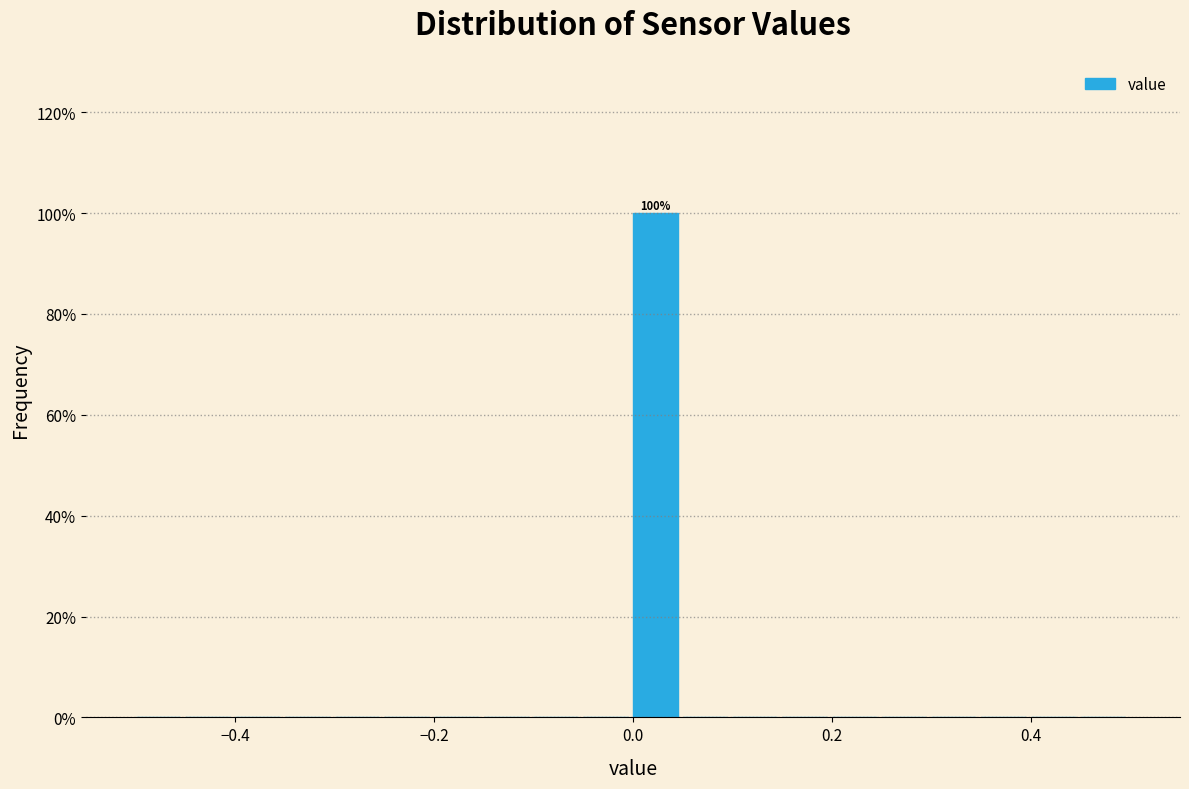

Around what value on the x-axis is the tallest bar? Give the approximate position of its centre, as read against the axis.

0.02